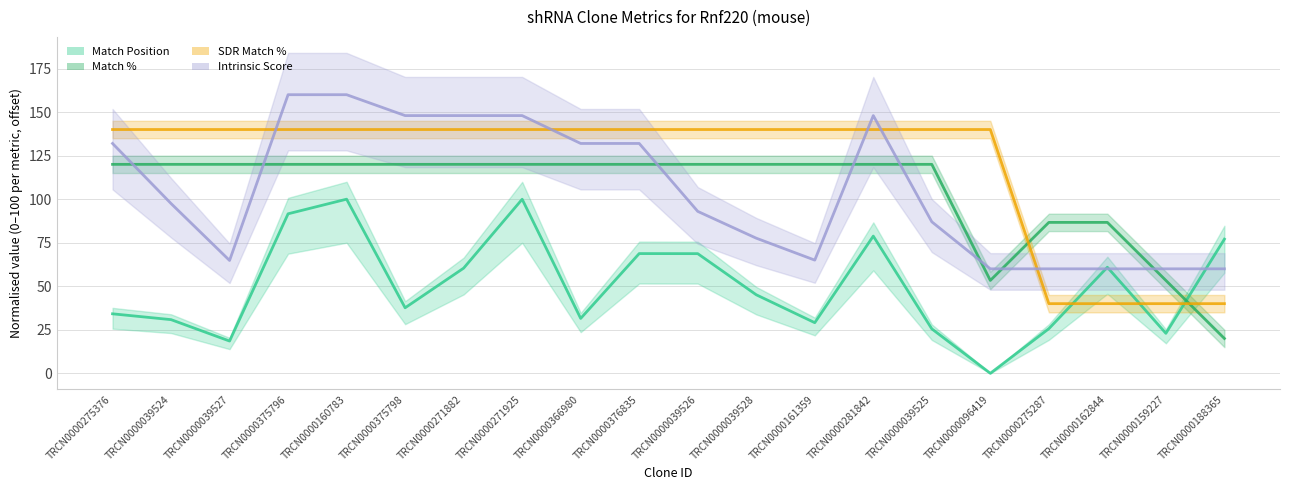

Reading left to right, list all the values displayed in this chart.

Match Position (normalised): TRCN0000275376=34.2	TRCN0000039524=30.8	TRCN0000039527=18.5	TRCN0000375796=91.6	TRCN0000160783=100.0	TRCN0000375798=37.6	TRCN0000271882=60.4	TRCN0000271925=100.0	TRCN0000366980=31.5	TRCN0000376835=68.8	TRCN0000039526=68.7	TRCN0000039528=45.1	TRCN0000161359=29.1	TRCN0000281842=78.8	TRCN0000039525=25.5	TRCN0000096419=0.0	TRCN0000275287=25.6	TRCN0000162844=60.9	TRCN0000159227=23.0	TRCN0000188365=77.0
Match % (normalised): TRCN0000275376=120.0	TRCN0000039524=120.0	TRCN0000039527=120.0	TRCN0000375796=120.0	TRCN0000160783=120.0	TRCN0000375798=120.0	TRCN0000271882=120.0	TRCN0000271925=120.0	TRCN0000366980=120.0	TRCN0000376835=120.0	TRCN0000039526=120.0	TRCN0000039528=120.0	TRCN0000161359=120.0	TRCN0000281842=120.0	TRCN0000039525=120.0	TRCN0000096419=53.3	TRCN0000275287=86.7	TRCN0000162844=86.7	TRCN0000159227=53.3	TRCN0000188365=20.0
SDR Match % (normalised): TRCN0000275376=140.0	TRCN0000039524=140.0	TRCN0000039527=140.0	TRCN0000375796=140.0	TRCN0000160783=140.0	TRCN0000375798=140.0	TRCN0000271882=140.0	TRCN0000271925=140.0	TRCN0000366980=140.0	TRCN0000376835=140.0	TRCN0000039526=140.0	TRCN0000039528=140.0	TRCN0000161359=140.0	TRCN0000281842=140.0	TRCN0000039525=140.0	TRCN0000096419=140.0	TRCN0000275287=40.0	TRCN0000162844=40.0	TRCN0000159227=40.0	TRCN0000188365=40.0
Intrinsic Score (normalised): TRCN0000275376=132.0	TRCN0000039524=97.5	TRCN0000039527=64.8	TRCN0000375796=160.0	TRCN0000160783=160.0	TRCN0000375798=148.0	TRCN0000271882=148.0	TRCN0000271925=148.0	TRCN0000366980=132.0	TRCN0000376835=132.0	TRCN0000039526=93.0	TRCN0000039528=77.6	TRCN0000161359=65.0	TRCN0000281842=148.0	TRCN0000039525=87.0	TRCN0000096419=60.0	TRCN0000275287=60.0	TRCN0000162844=60.0	TRCN0000159227=60.0	TRCN0000188365=60.0